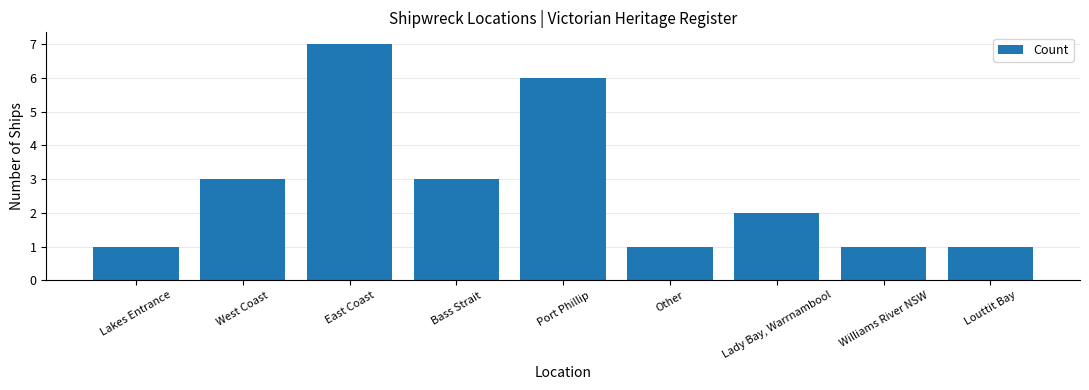

Are the bars grouped side by side (vs. stacked)?

No